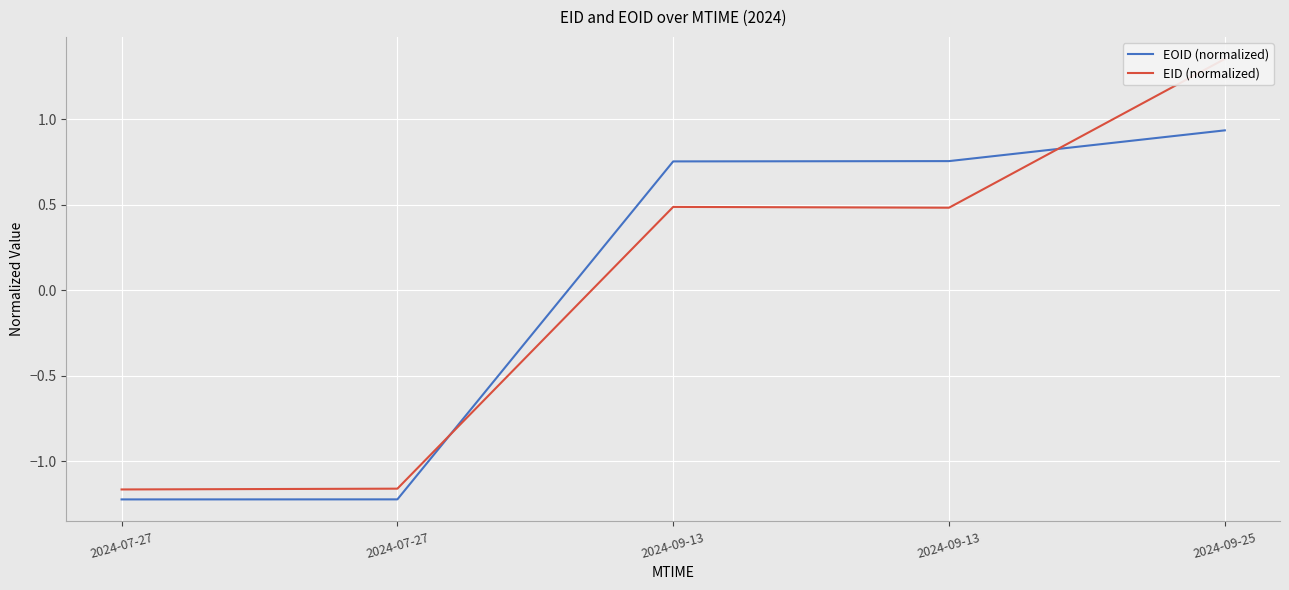

How many interior local valleys does the EID (normalized) series have?

1